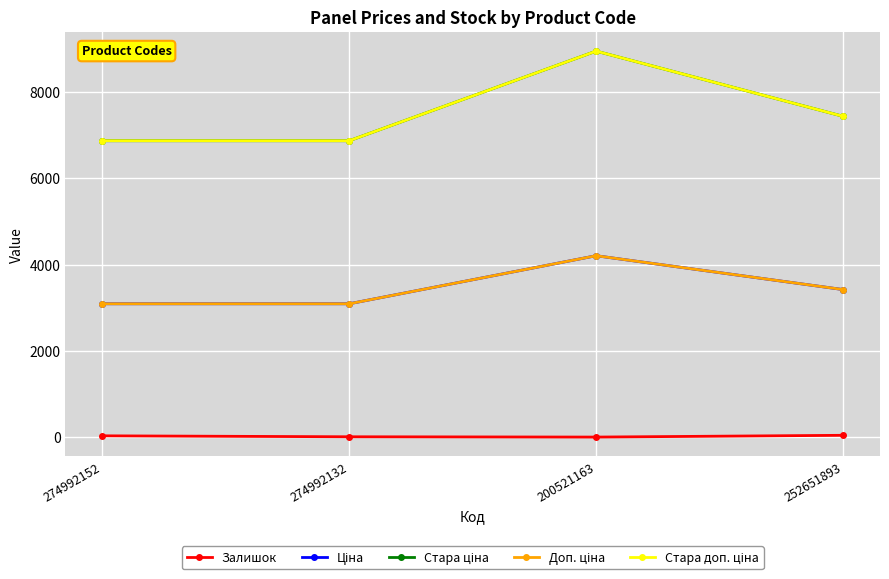

Is this an area chart (filled region under the line)?

No